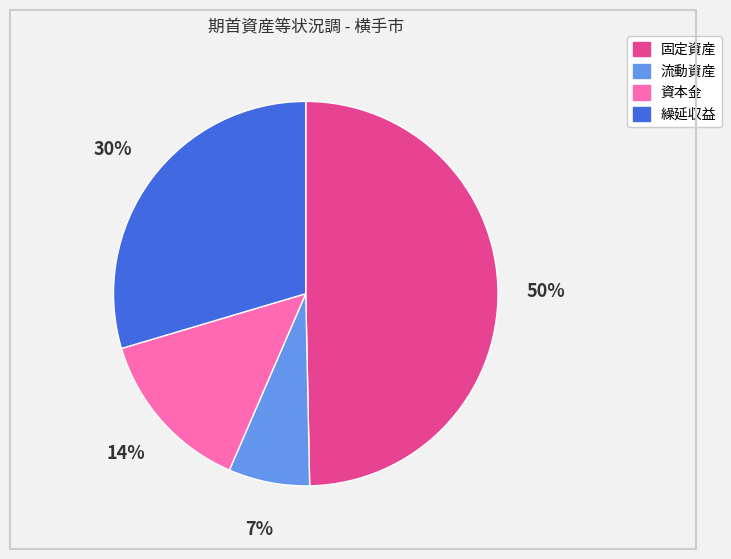

Between 繰延収益 and 資本金, which is larger?

繰延収益